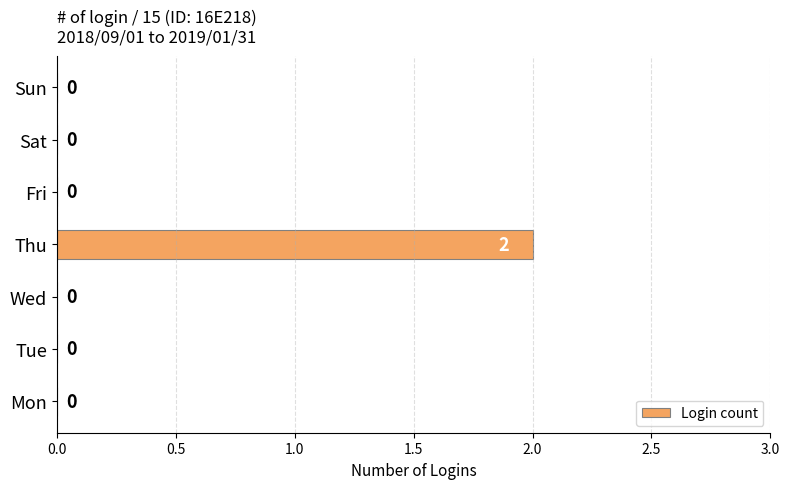

Which label corresponds to the largest value in the chart?

Thu